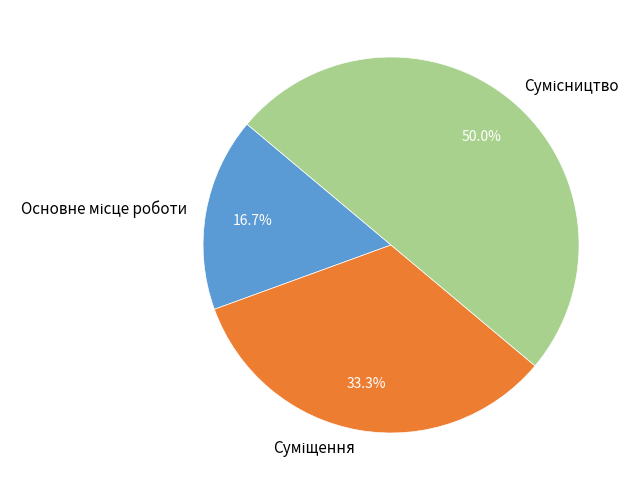

What is the ratio of the value at Основне місце роботи to the value at Сумісництво?

0.3